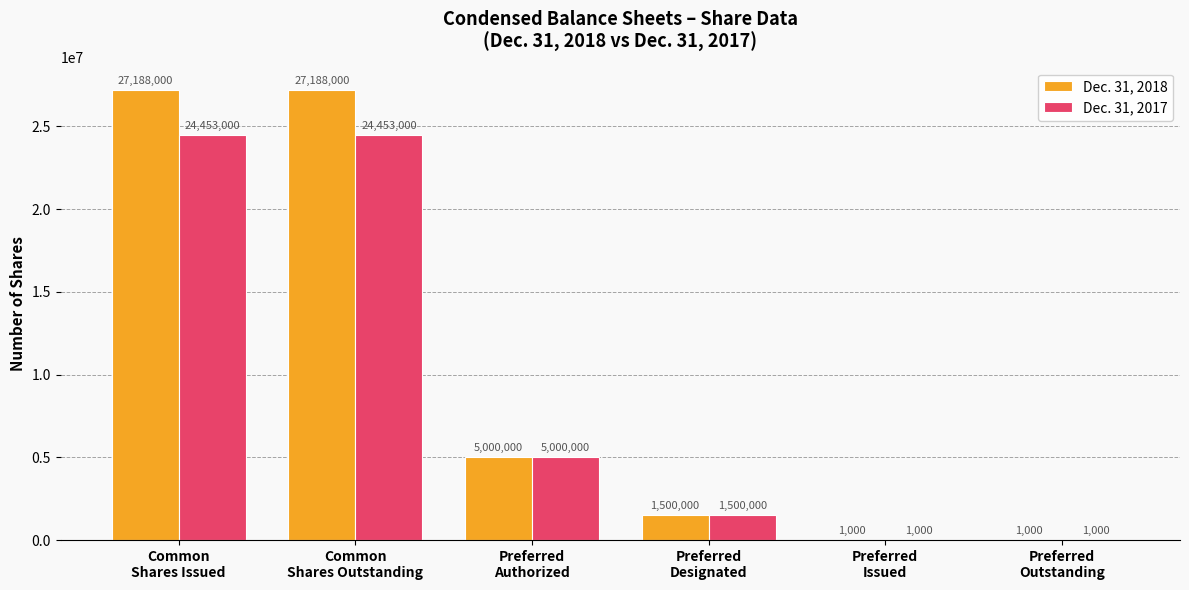

Does the chart contain stacked bars?

No